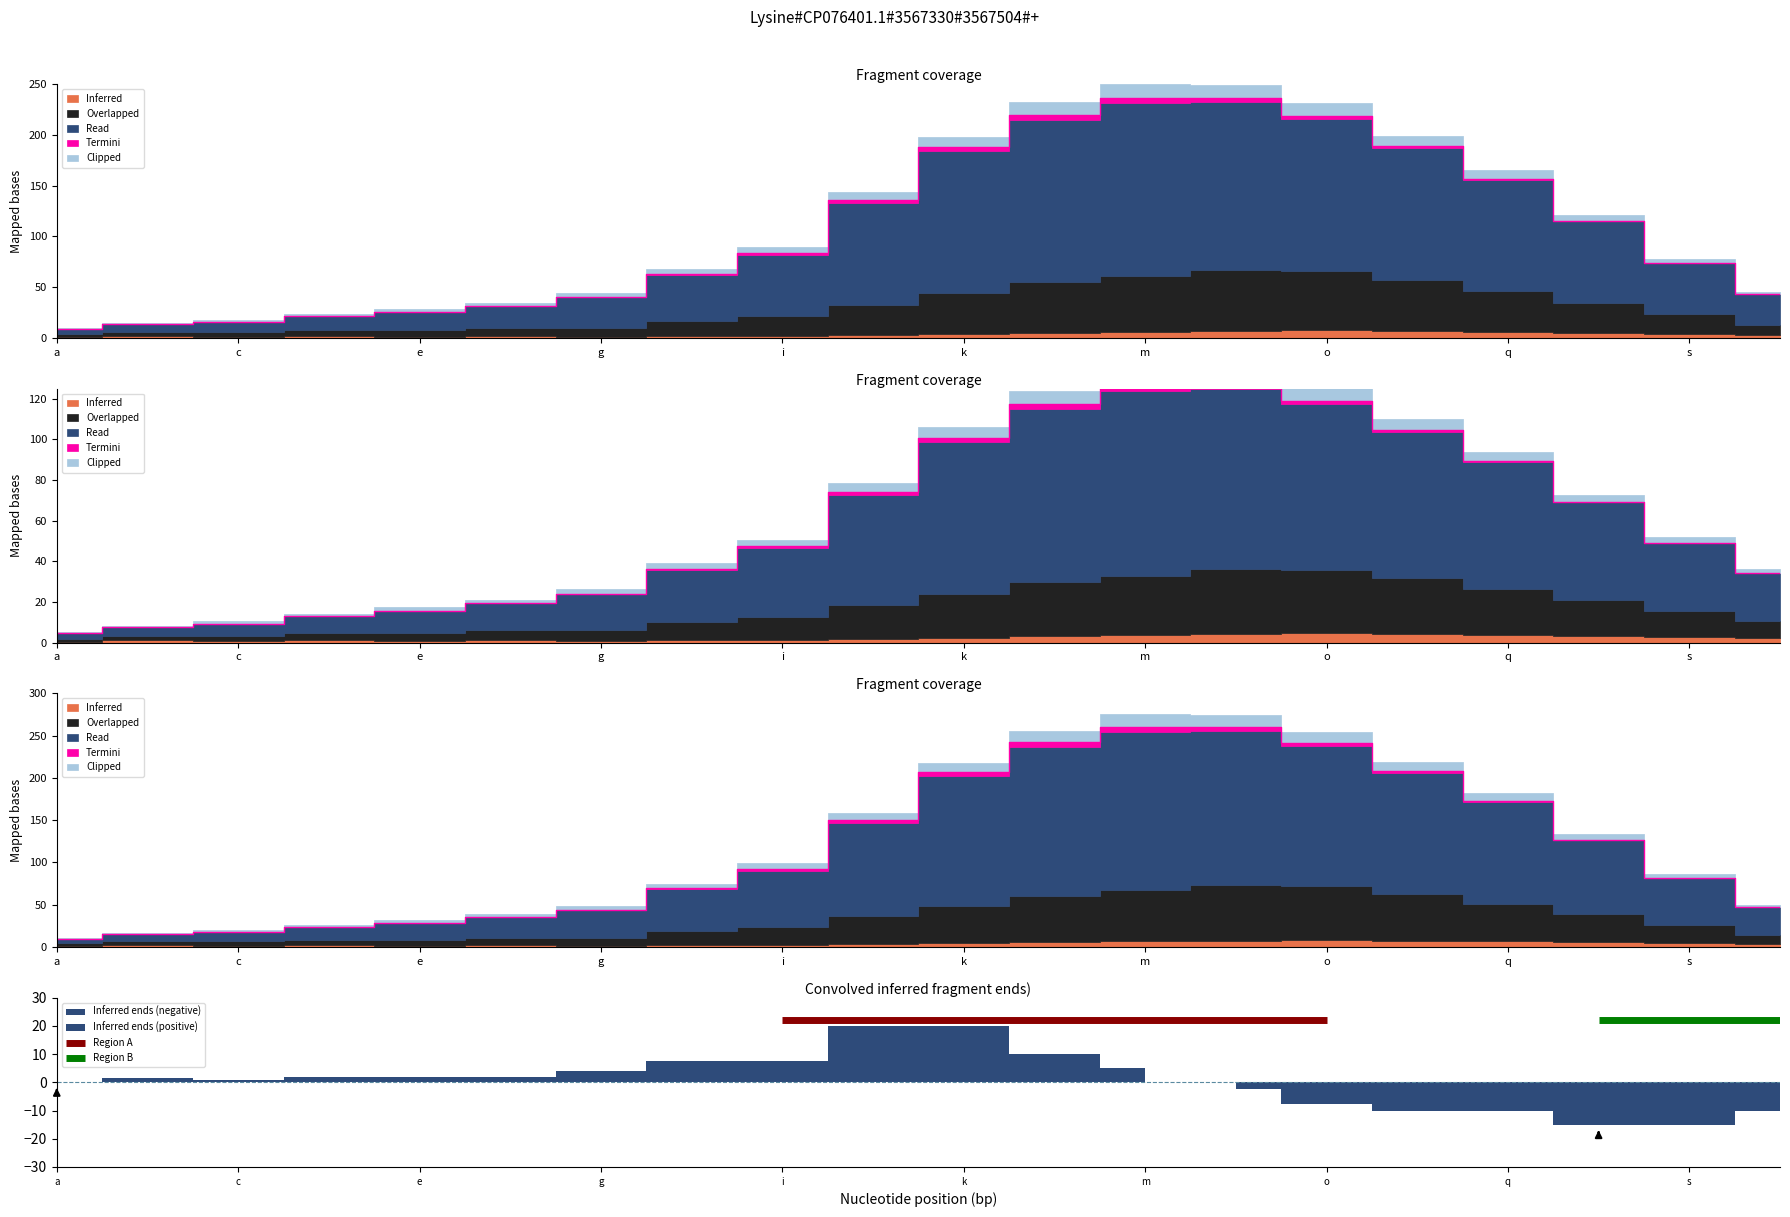

Between h and q, which is larger?

q